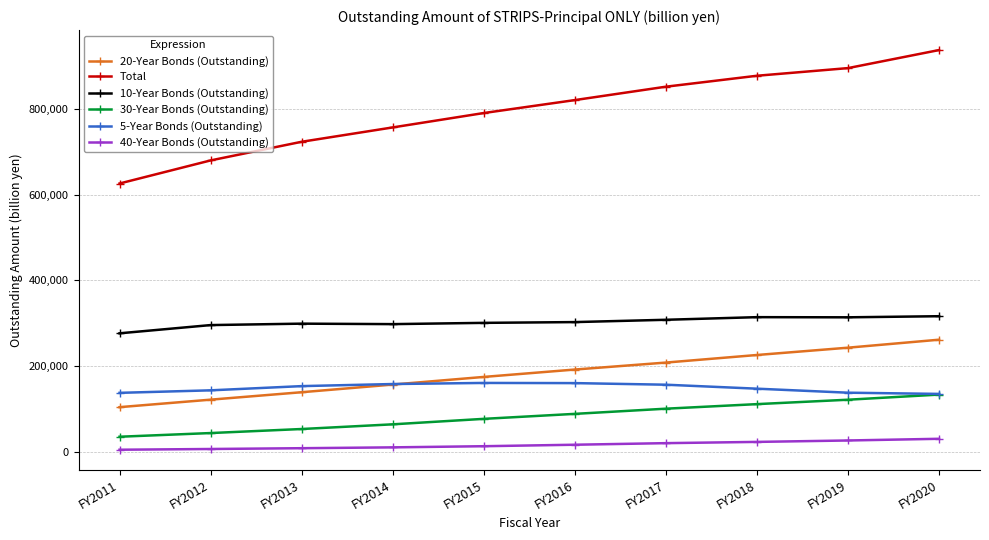

True or false: 30-Year Bonds (Outstanding) and Total cross at least once.

False